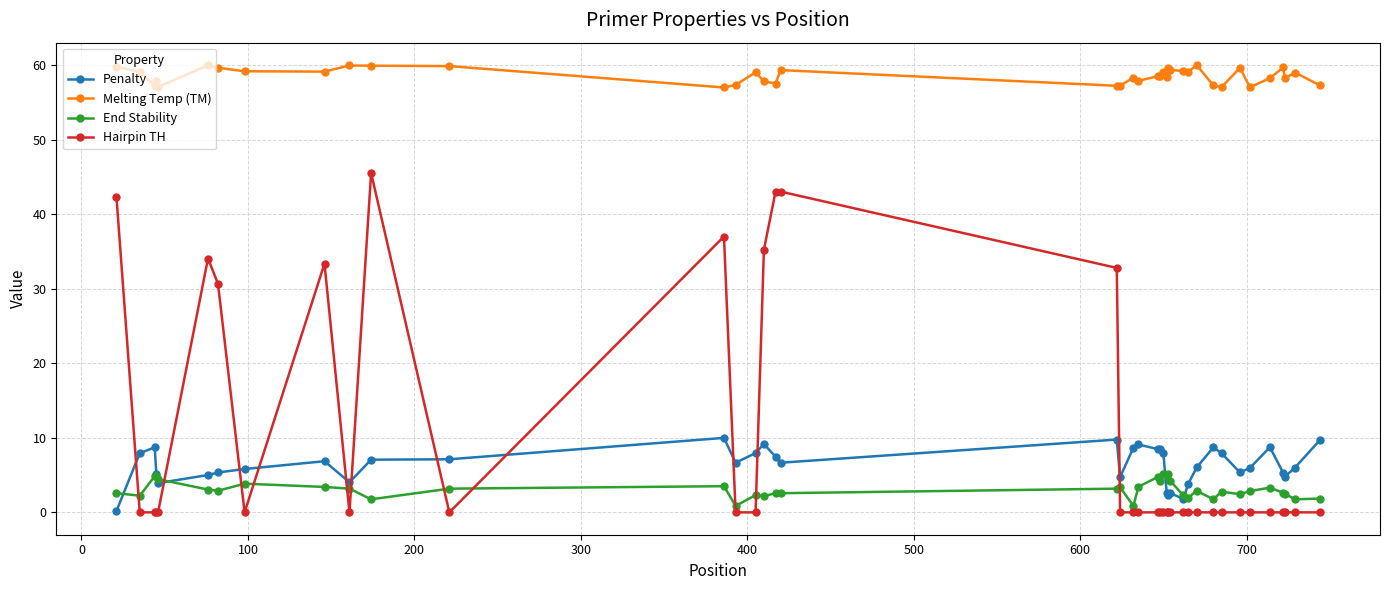

Rank the series by their maximum value, from highest to lowest.

Melting Temp (TM), Hairpin TH, Penalty, End Stability